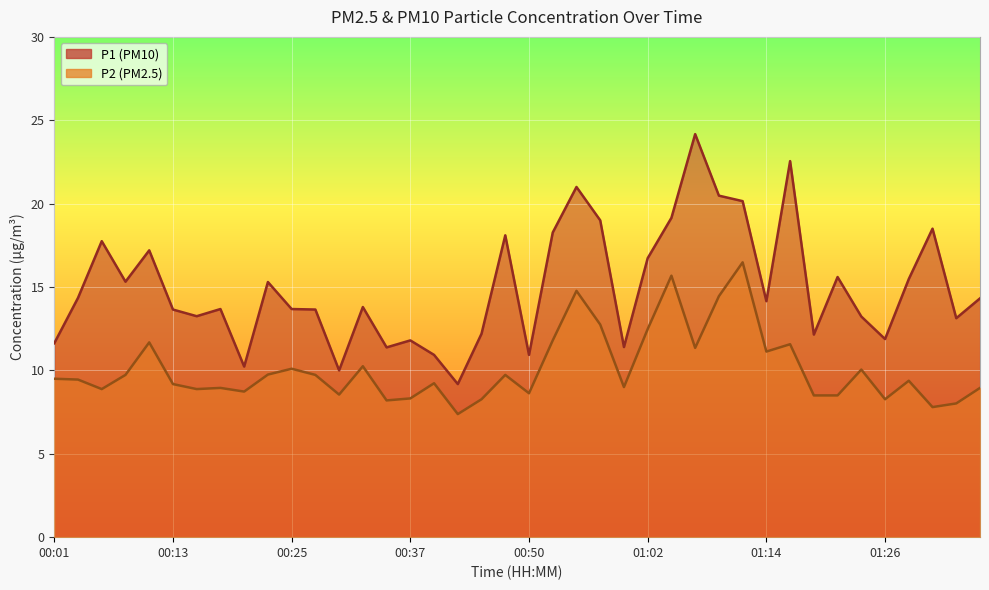

How many lines are shown in the chart?

2